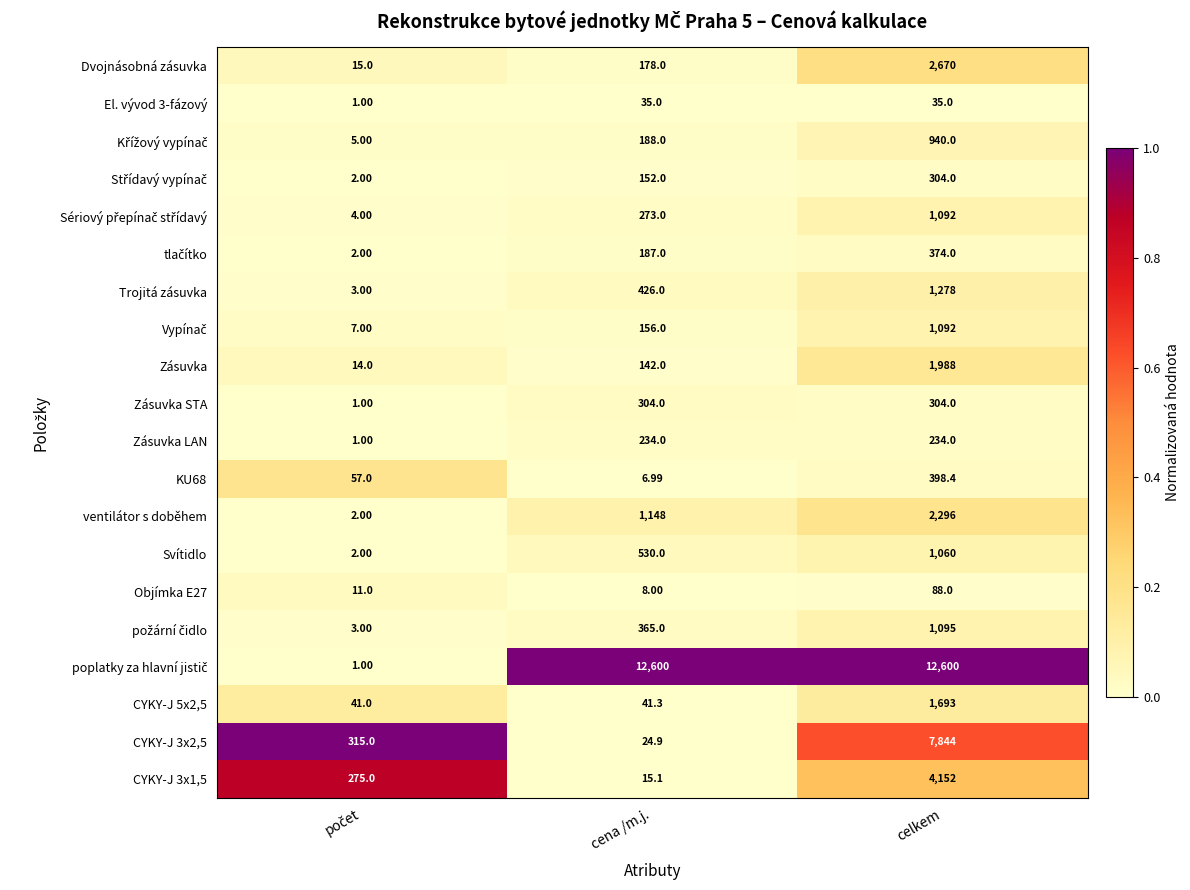

At which category is the sum across all series the highest?

celkem